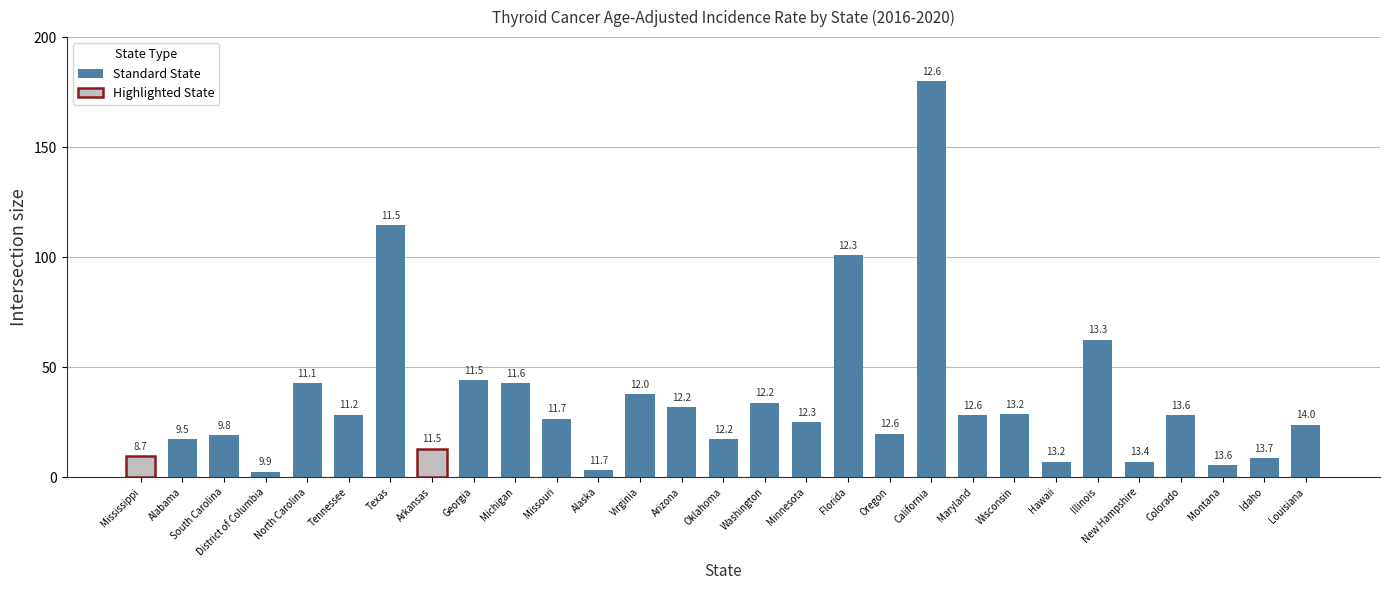

What is the change in value from Oregon to Hawaii?

-12.7